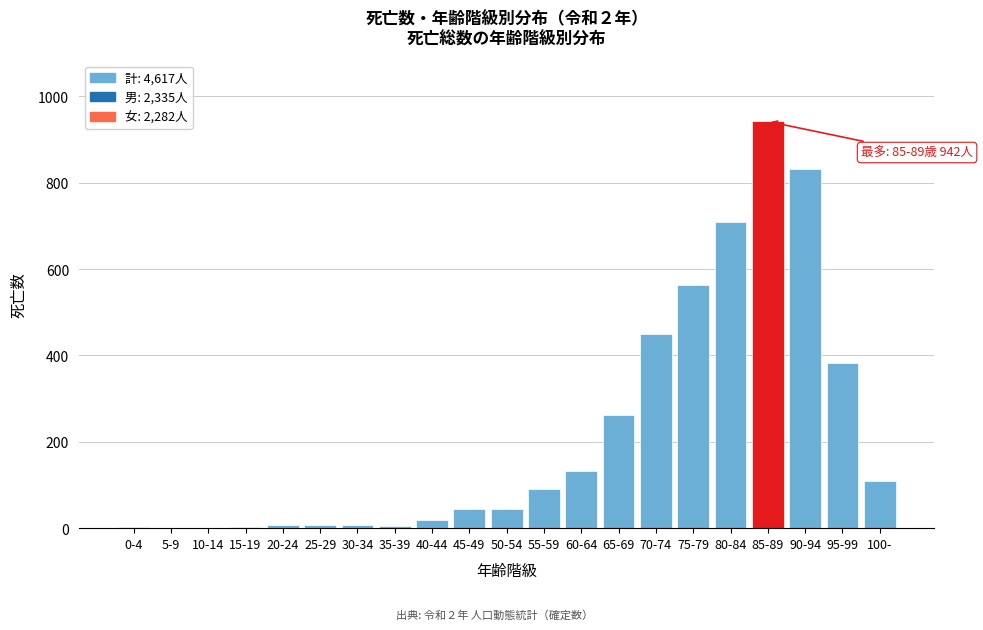

Which label corresponds to the largest value in the chart?

85-89